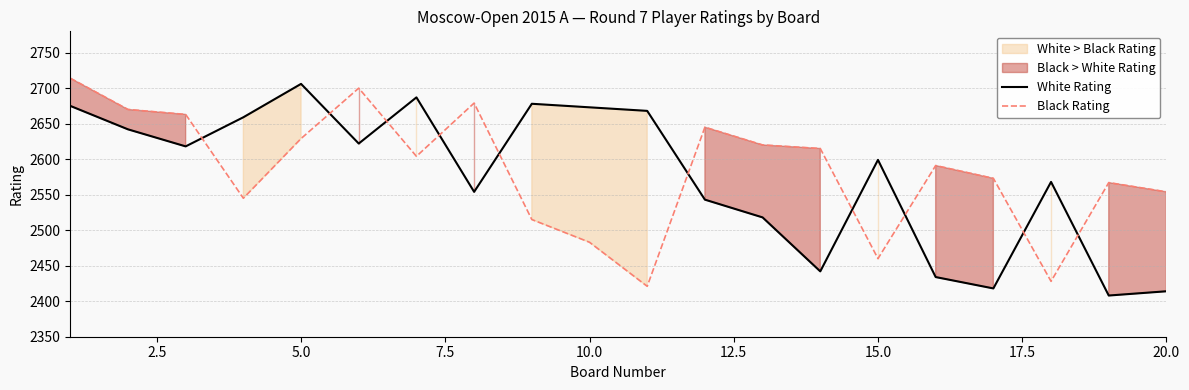

What is the highest value of the White Rating series?

2706